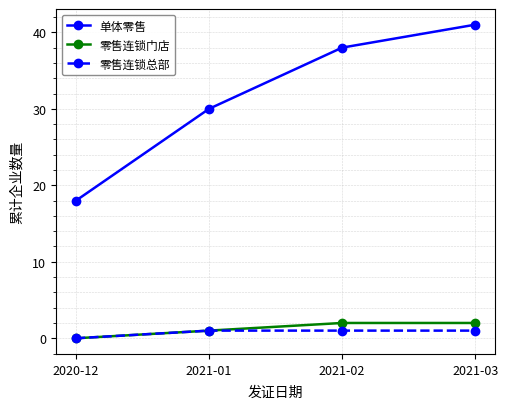

How many data points in 单体零售 are less than 38?

2